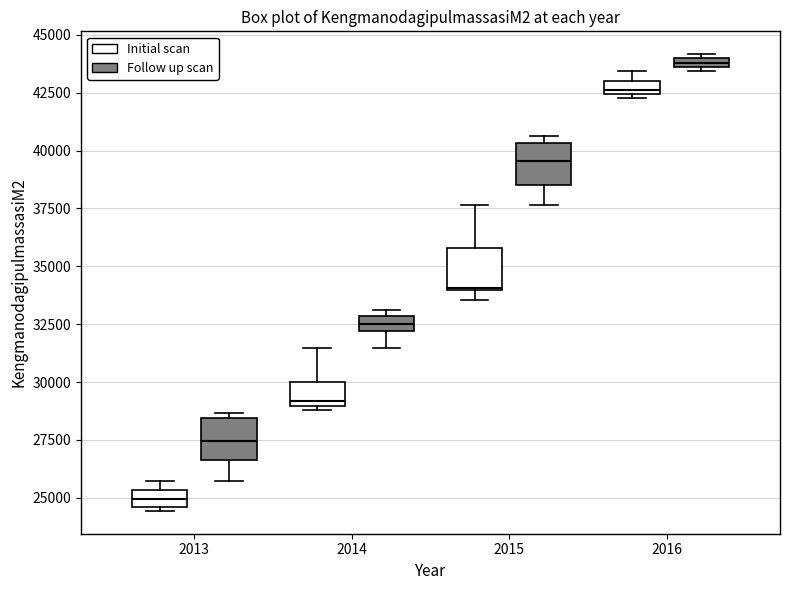

Where does the median line of the box for 2014 (Follow up scan) sit on the y-axis? The values are not printed on the chart, so give them approximately, as read against the axis.

32500